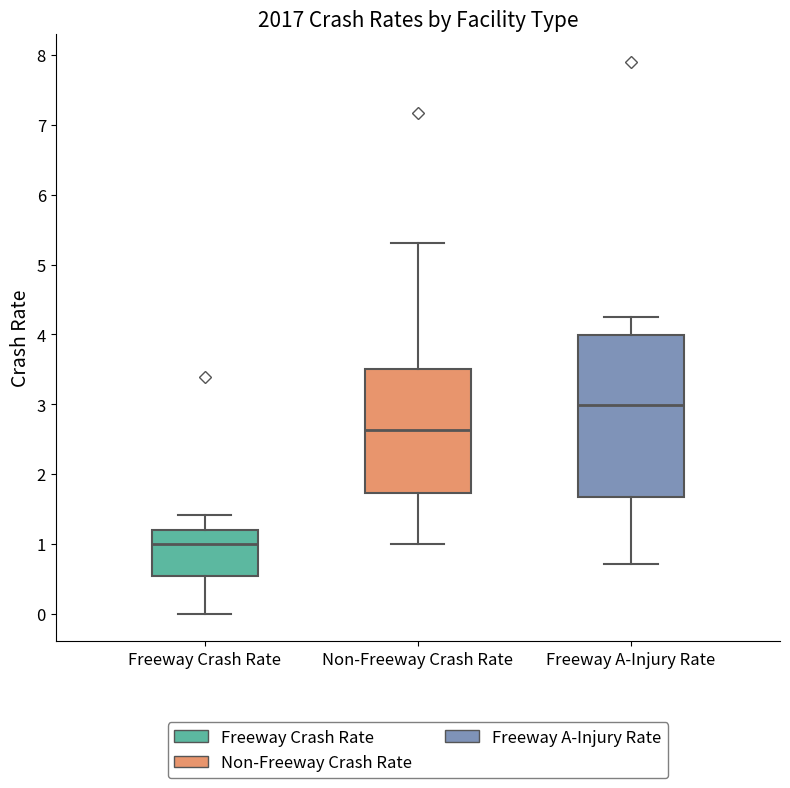

Which box's median line is the highest?

Freeway A-Injury Rate